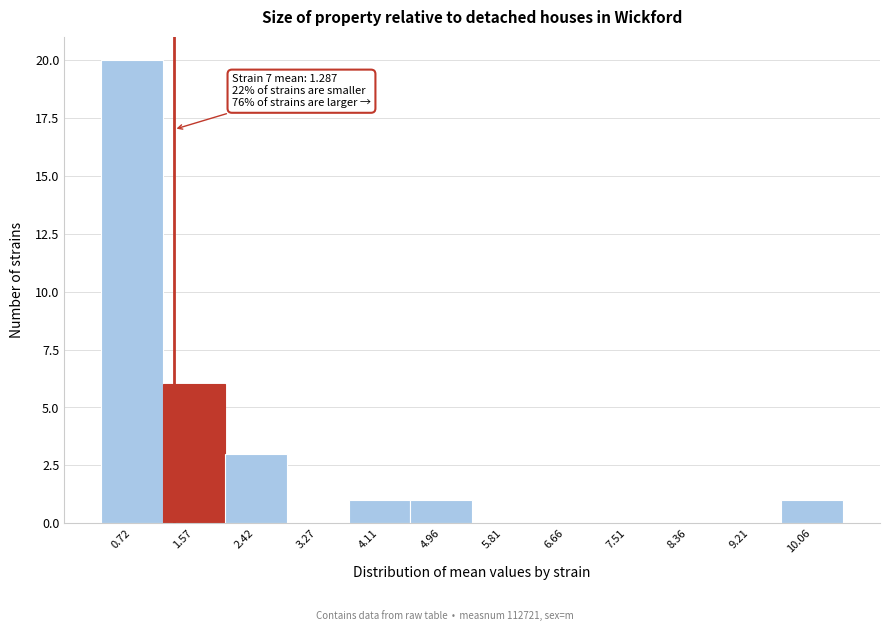

Over which range of the x-axis is the bar tallest?

0.3 to 1.1